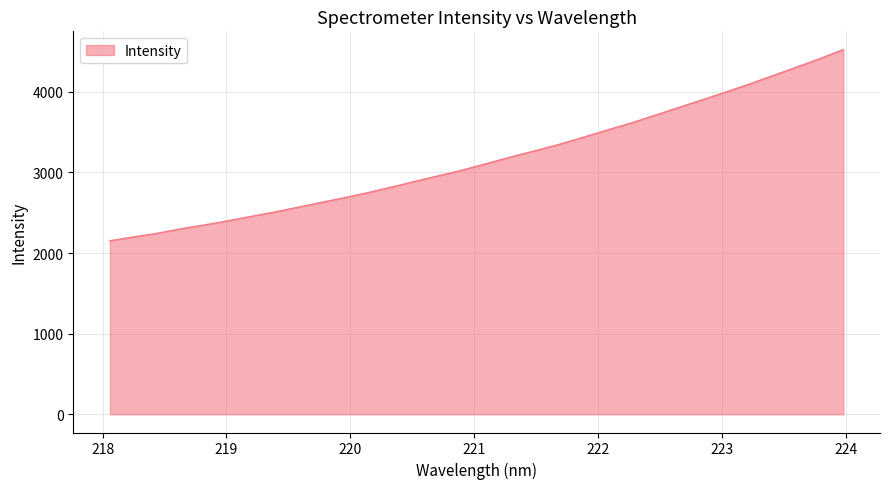

What is the maximum value shown in the chart?

4524.8